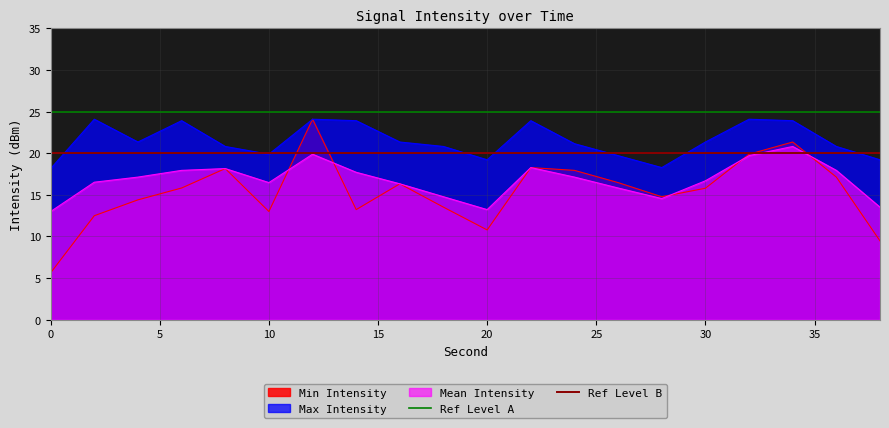

The value of Max Intensity at 0 is 18.2. True or false?

True